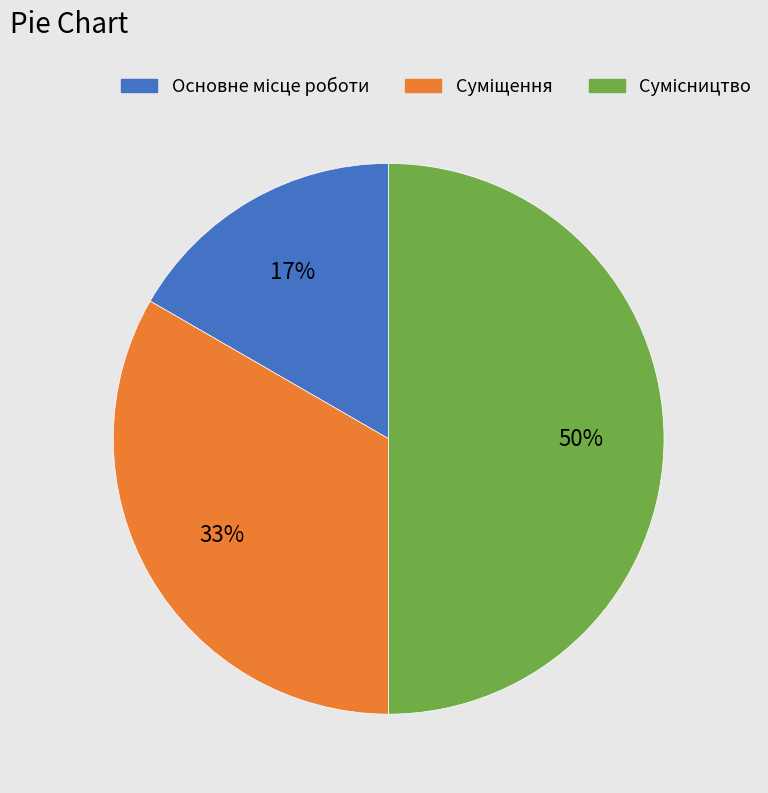

To the nearest percent, what is the difference between the largest and smallest slice percentages?

33%